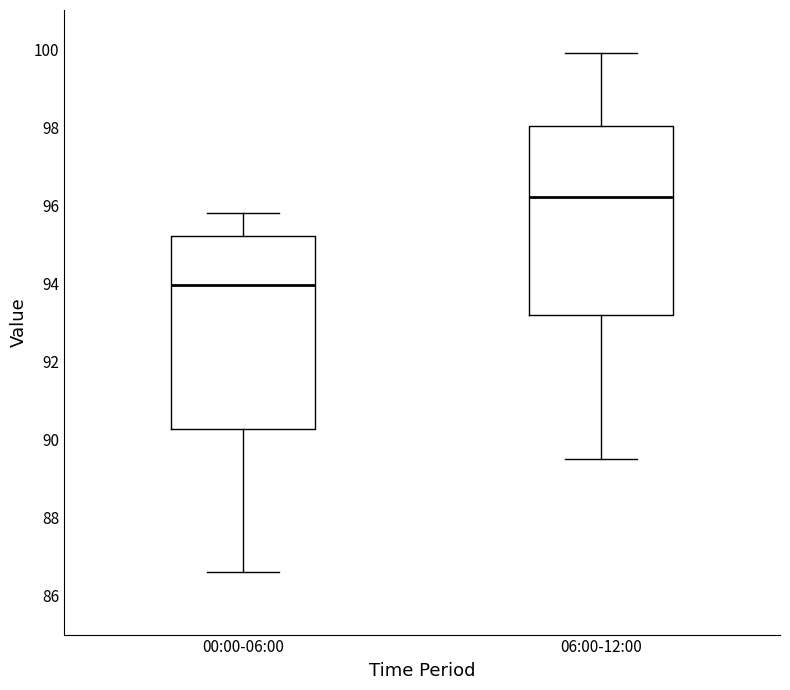

Where does the upper whisker of the box for 00:00-06:00 end on the y-axis? The values are not printed on the chart, so give them approximately, as read against the axis.

95.8